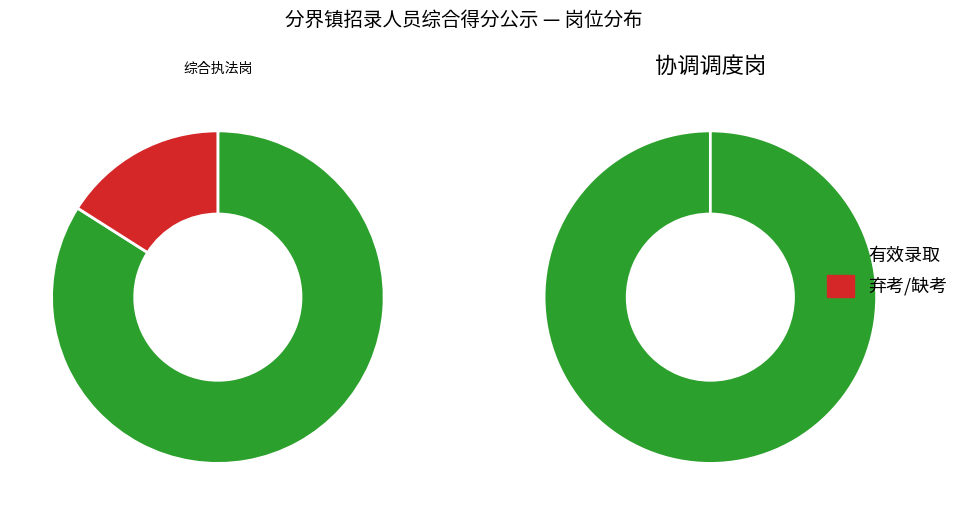

How many segments does this pie chart have?

2